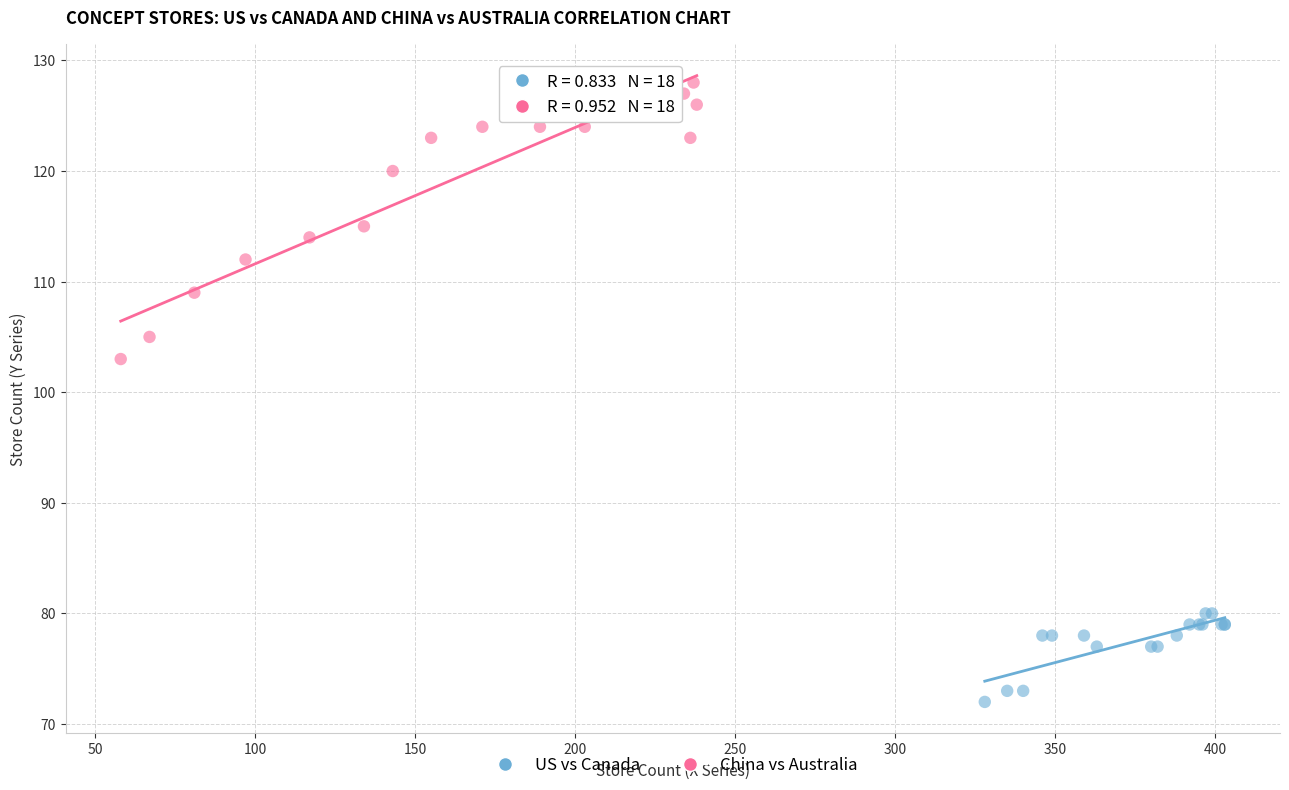

What are all the series names shown in the legend?

US vs Canada, China vs Australia